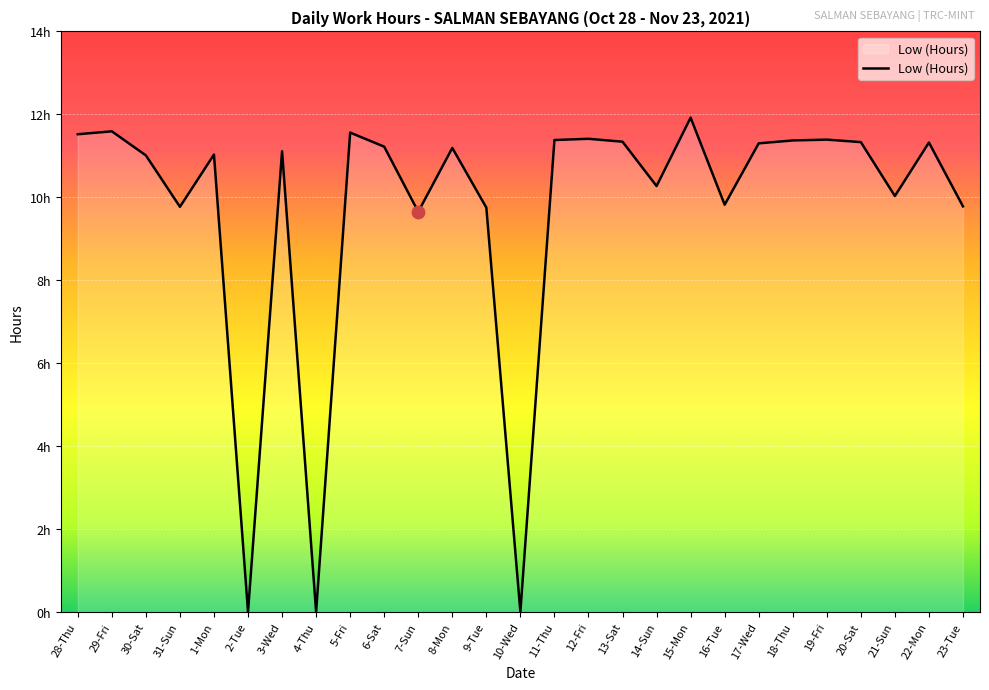

What is the change in value from 1-Mon to 17-Wed?

+0.3